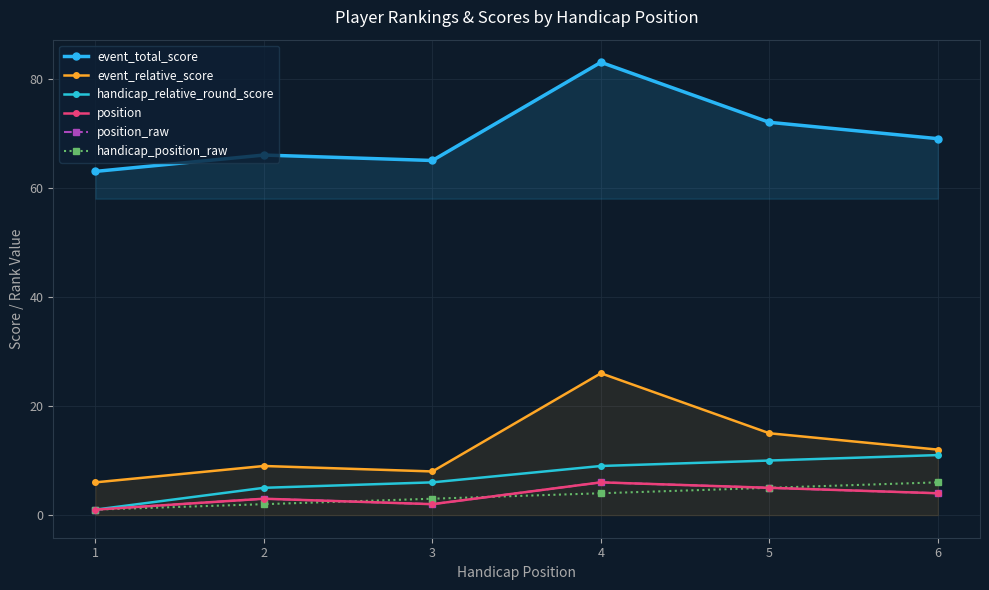

True or false: event_total_score and event_relative_score intersect in this chart.

False